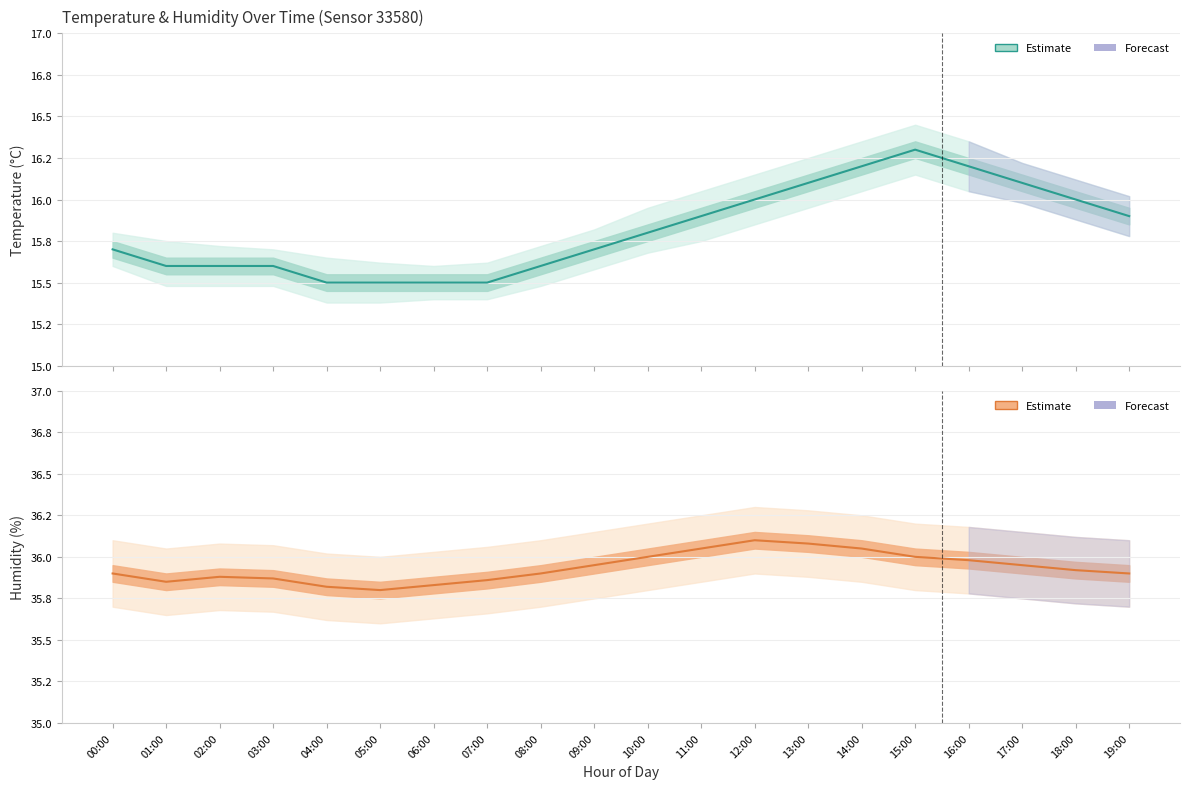

What is the label of the 3rd point from the left?

02:00